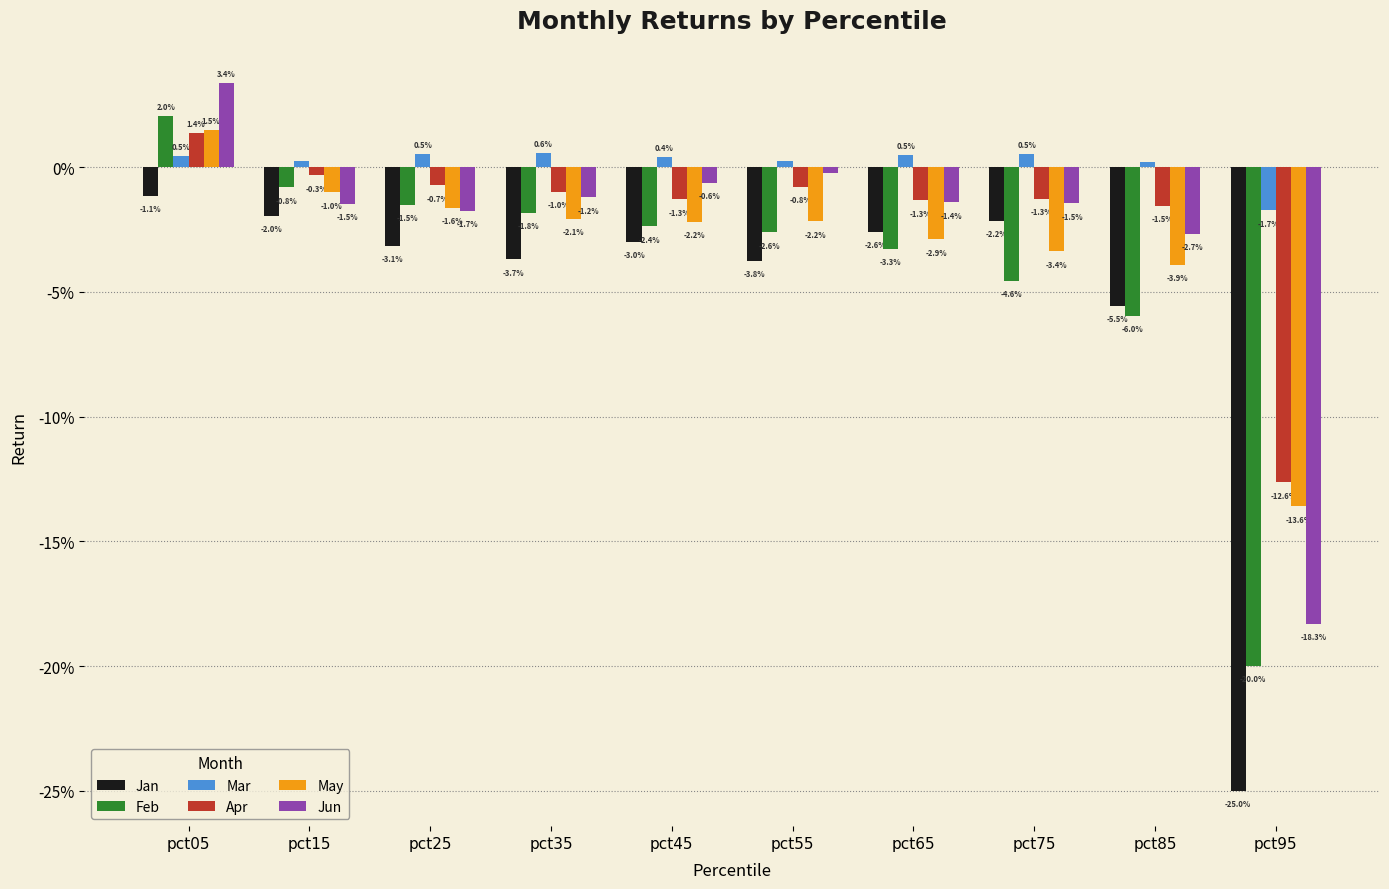

At how many categories does at least one series exceed 0?

9